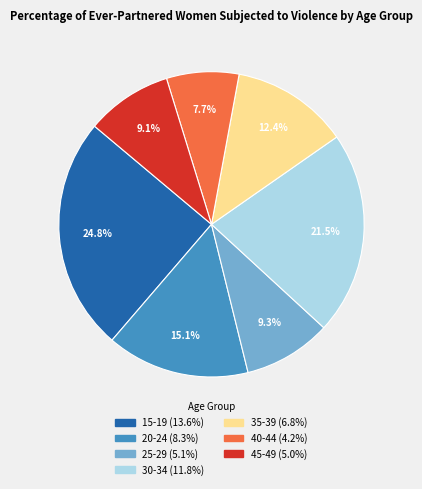

How many segments does this pie chart have?

7